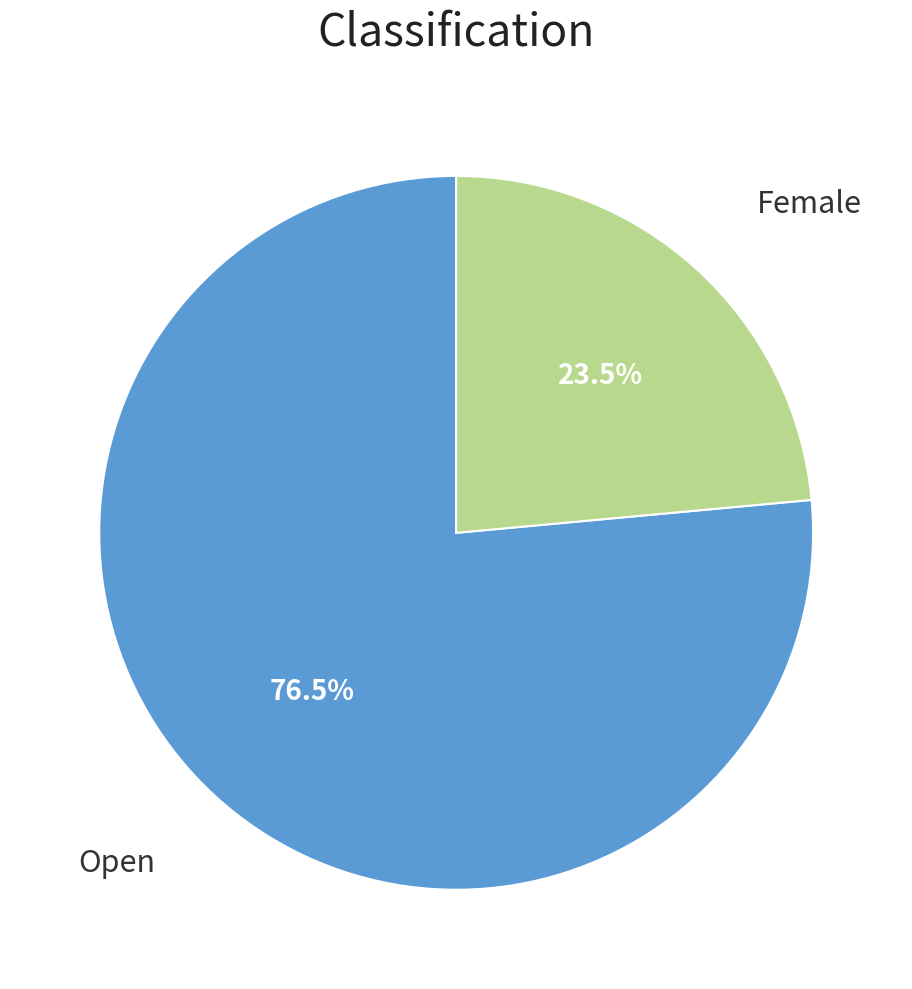

Does any single category account for the majority?

Yes